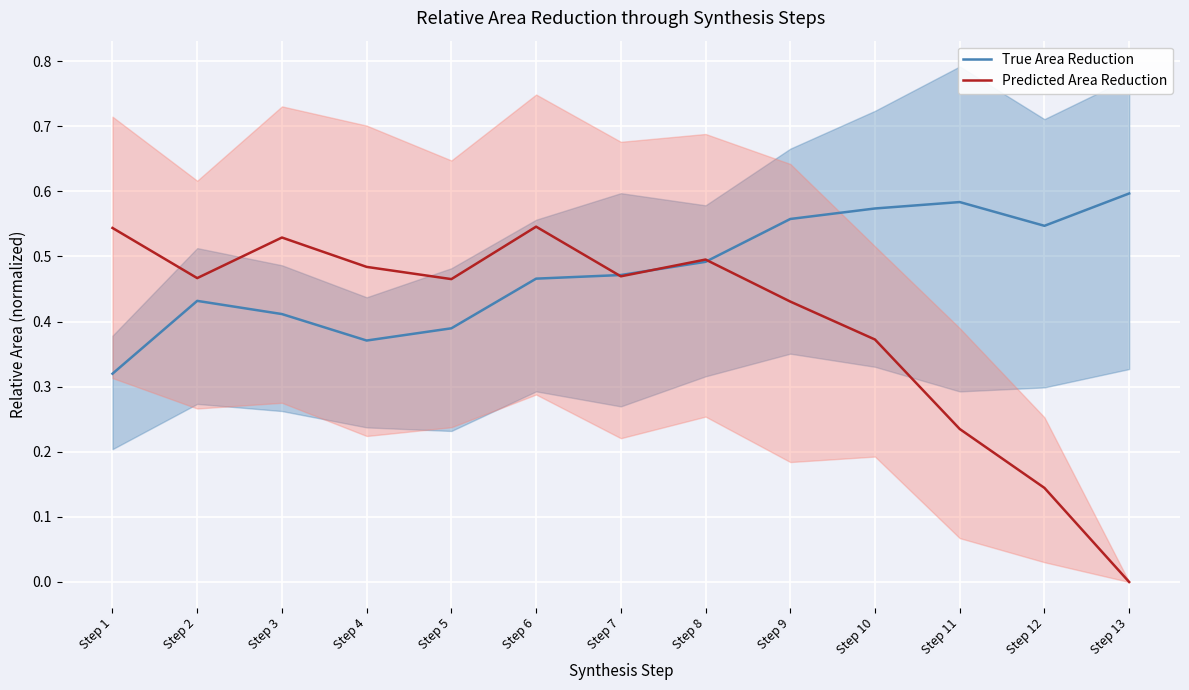

What is the value of the True Area Reduction point at the 2nd from the left?

0.4